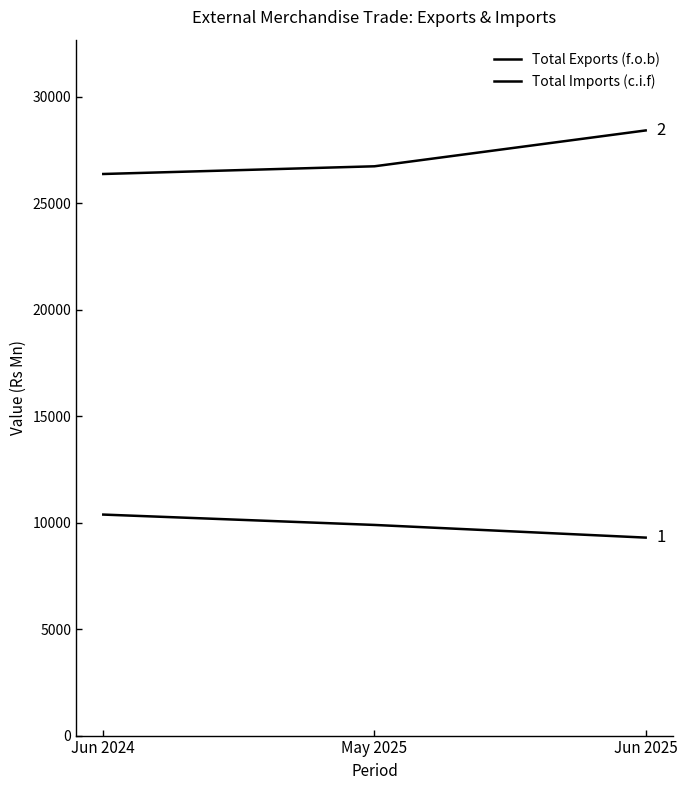

Which has a higher value, Jun 2024 or Jun 2025?

Jun 2024